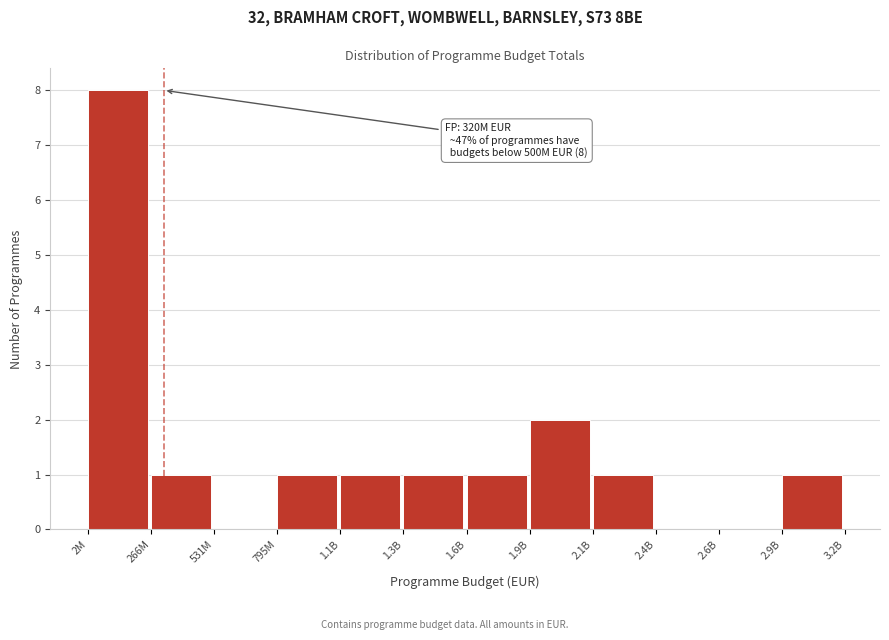

Reading right to left, what are all the values shown in this chart?

2.9B=1	2.6B=0	2.4B=0	2.1B=1	1.9B=2	1.6B=1	1.3B=1	1.1B=1	795M=1	531M=0	266M=1	2M=8